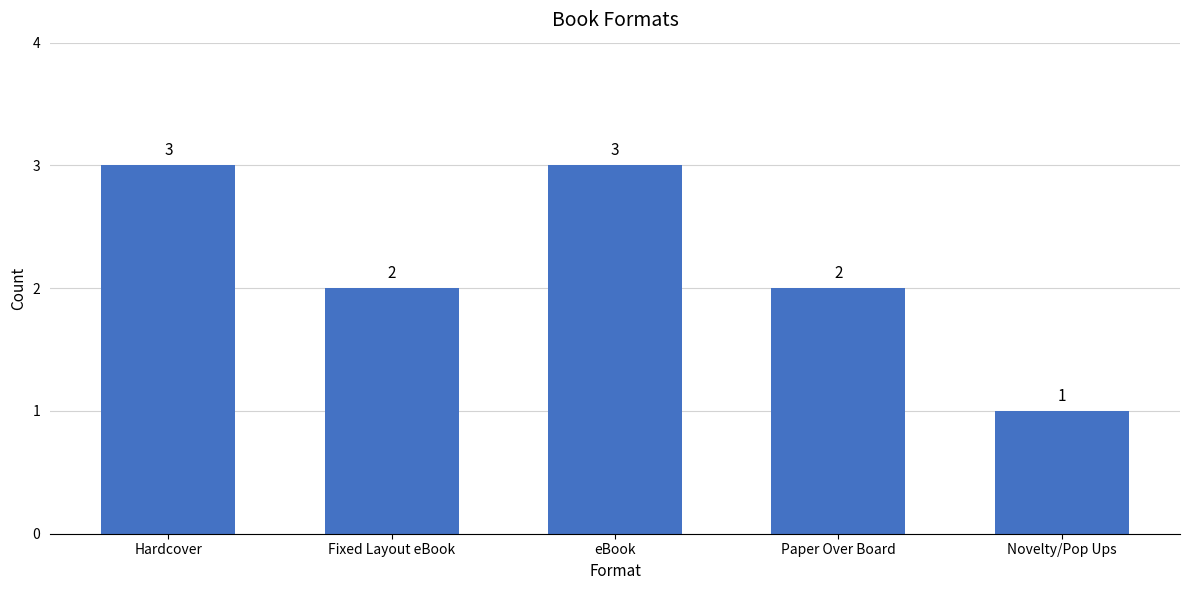

The chart shows a value of 3 at Paper Over Board. True or false?

False